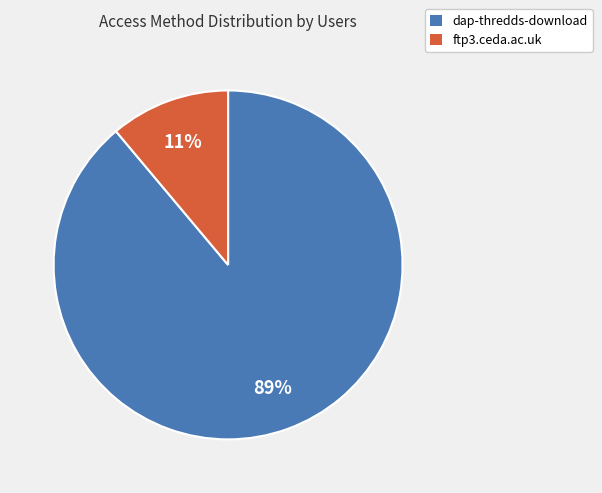

To the nearest percent, what is the difference between the largest and smallest slice percentages?

78%